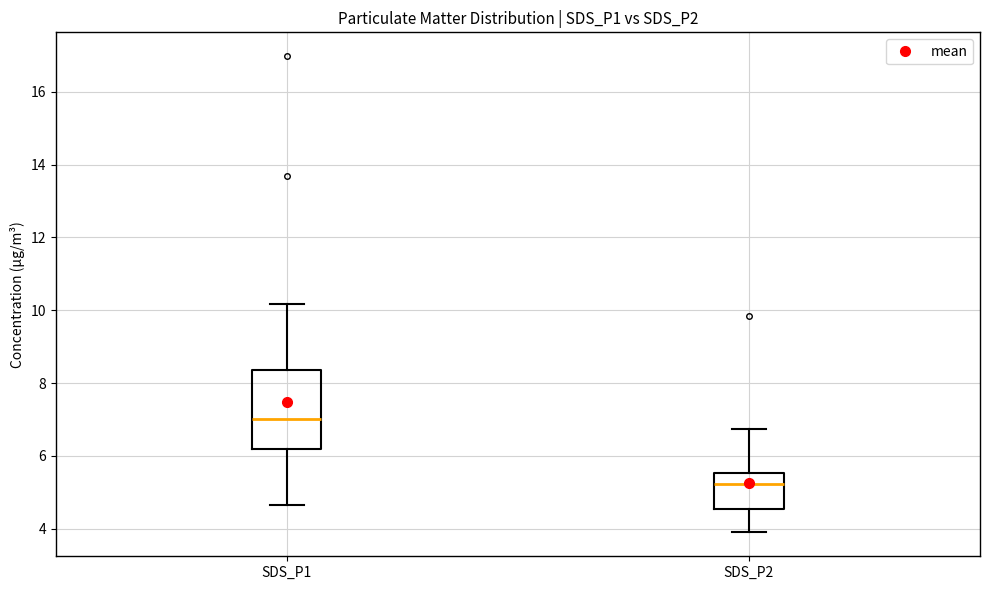

Which box's median line is the lowest?

SDS_P2